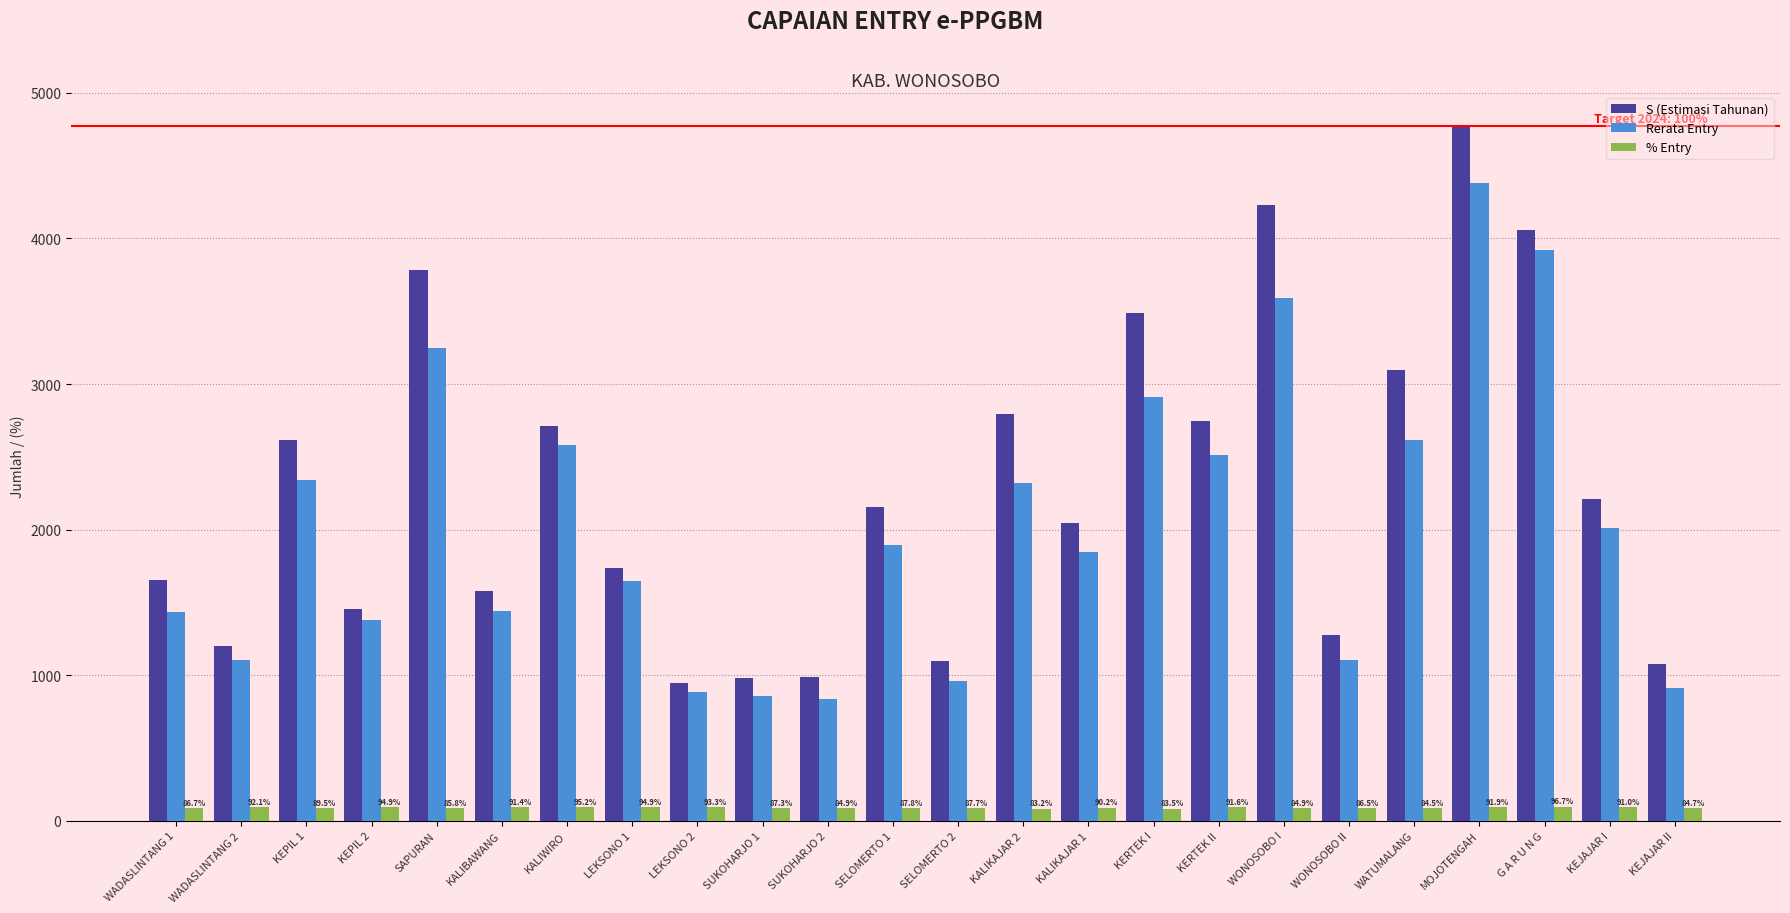

How many bars are there in total?

72